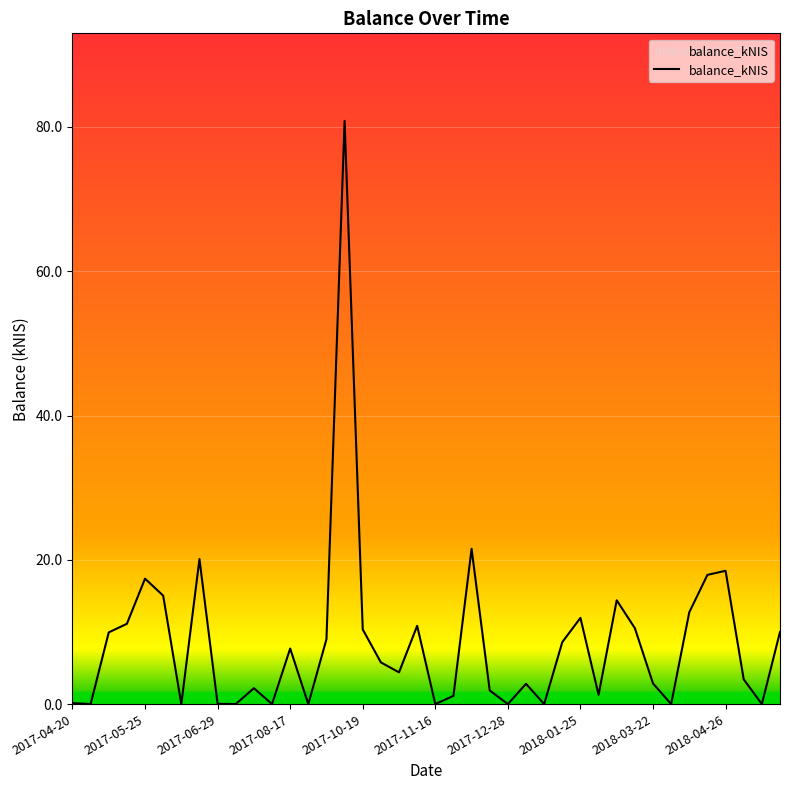

Is it true that the value at 2017-12-28 is -52.4?

False